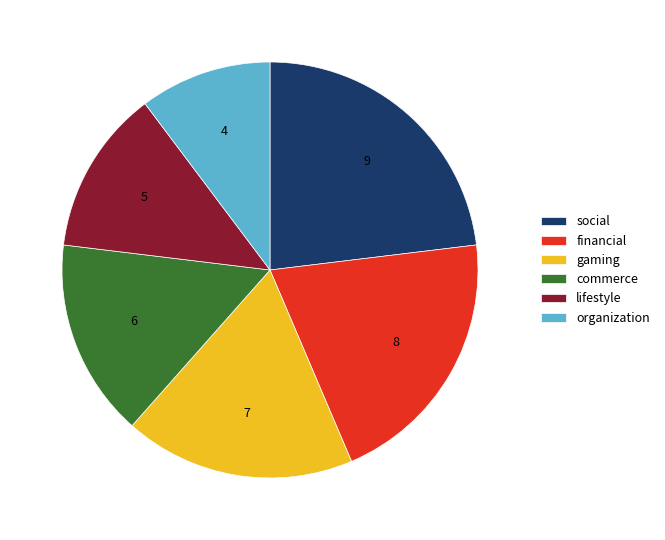

Is commerce the majority of the pie?

No